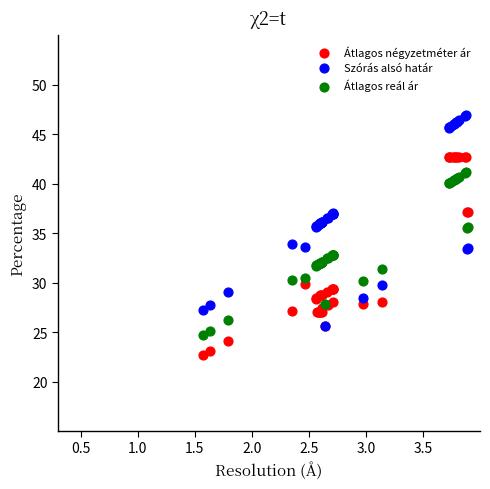

What are all the series names shown in the legend?

Átlagos négyzetméter ár, Szórás alsó határ, Átlagos reál ár